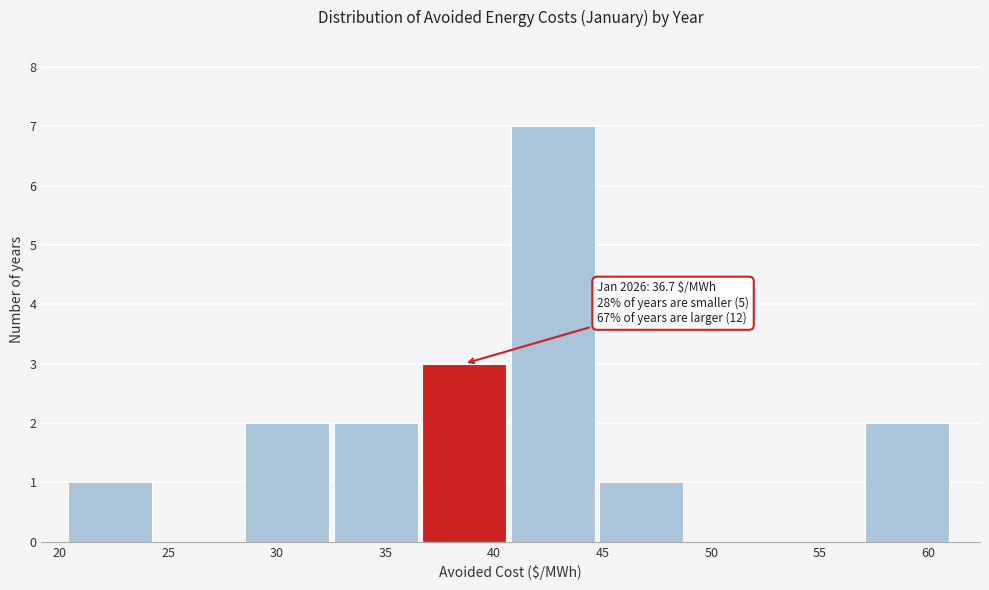

Which range on the x-axis has the tallest bar?

41.0 to 45.0